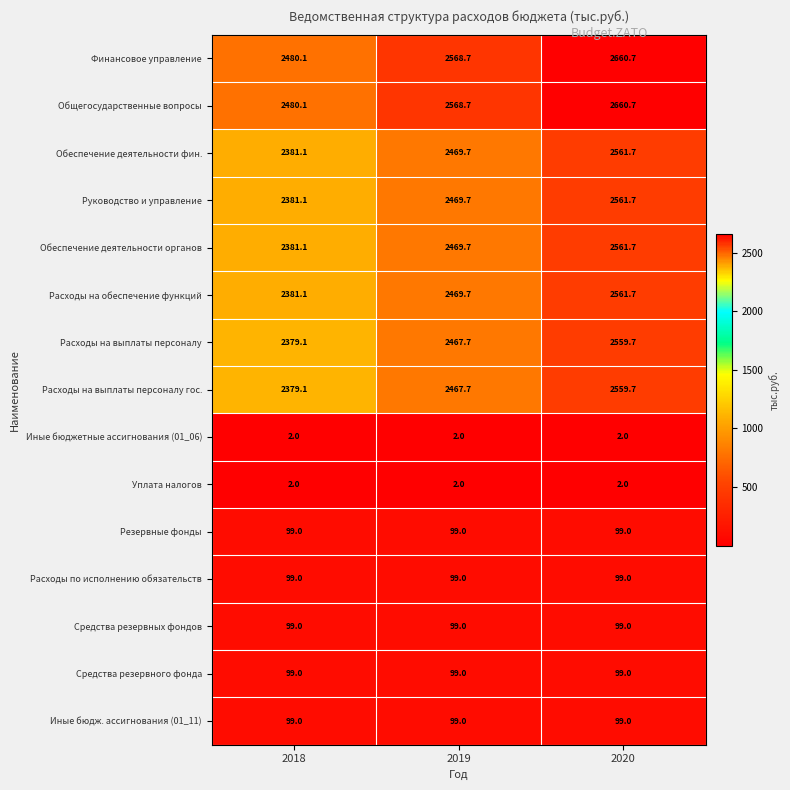

List the labels in order of Финансовое управление value, largest first.

2020, 2019, 2018